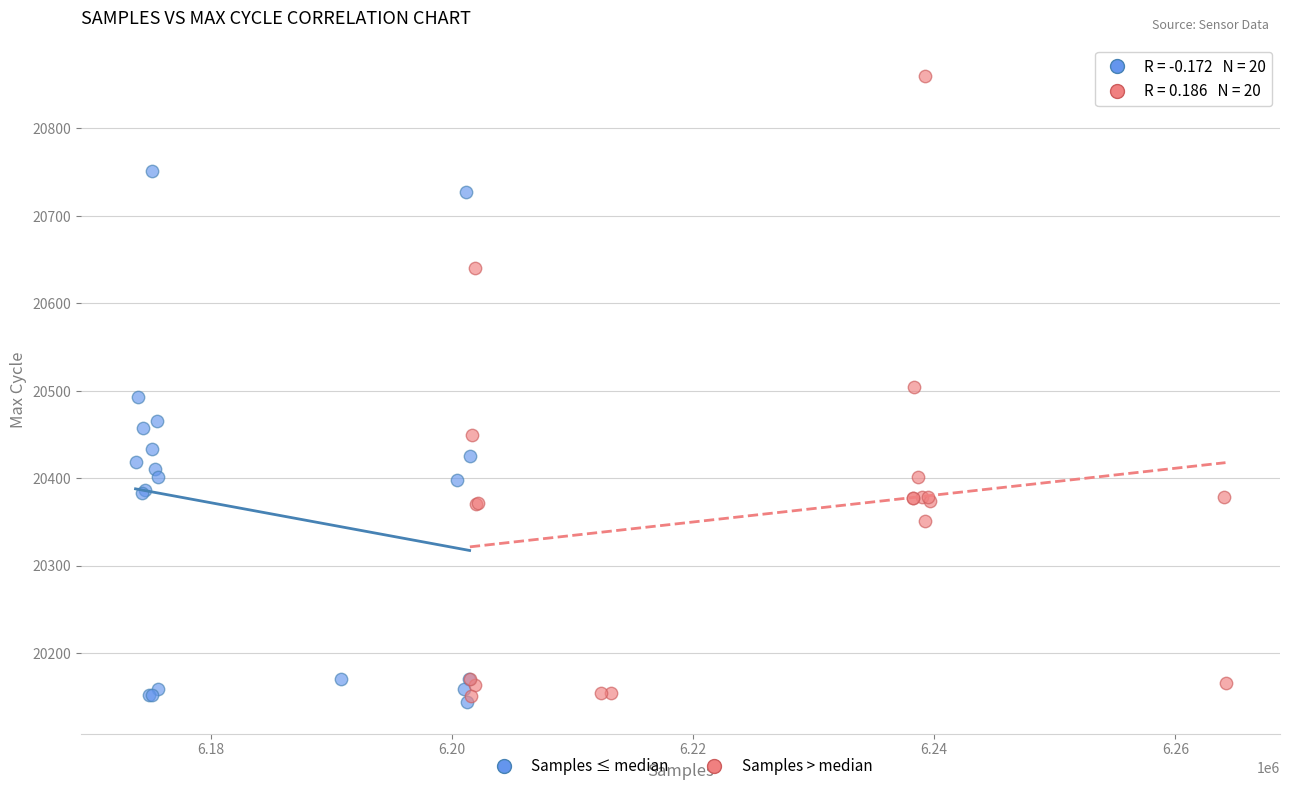

Which series has the widest spread of Y values?

Samples > median